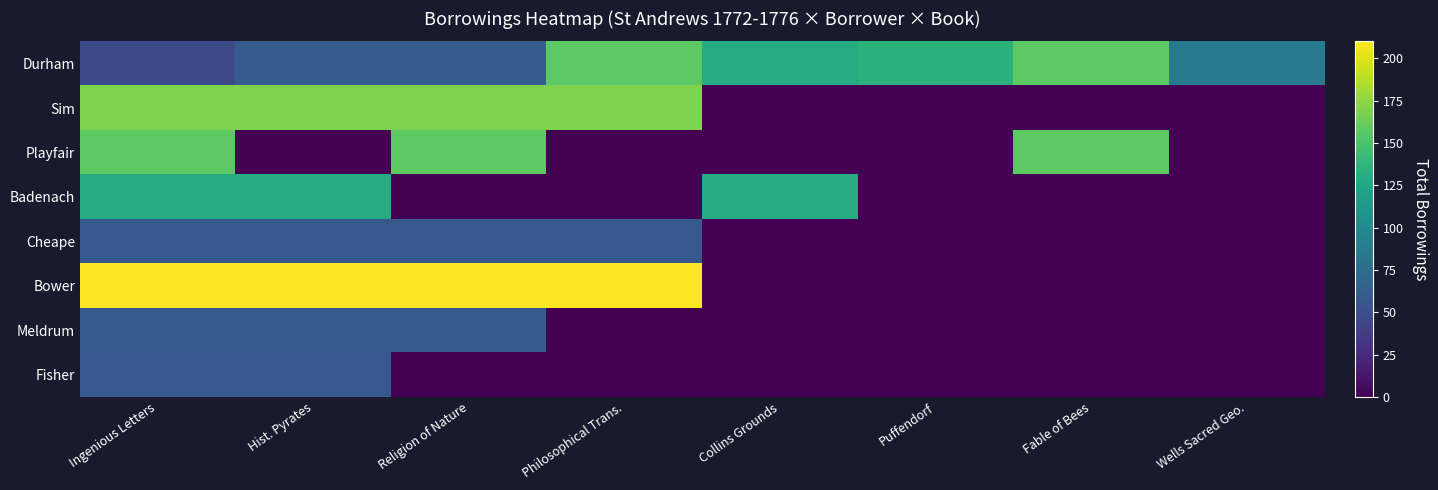

Reading left to right, transcribe all the data shown in this chart.

Durham: Ingenious Letters=47	Hist. Pyrates=60	Religion of Nature=60	Philosophical Trans.=157	Collins Grounds=129	Puffendorf=135	Fable of Bees=157	Wells Sacred Geo.=86
Sim: Ingenious Letters=169	Hist. Pyrates=169	Religion of Nature=169	Philosophical Trans.=169	Collins Grounds=0	Puffendorf=0	Fable of Bees=0	Wells Sacred Geo.=0
Playfair: Ingenious Letters=157	Hist. Pyrates=0	Religion of Nature=157	Philosophical Trans.=0	Collins Grounds=0	Puffendorf=0	Fable of Bees=157	Wells Sacred Geo.=0
Badenach: Ingenious Letters=129	Hist. Pyrates=129	Religion of Nature=0	Philosophical Trans.=0	Collins Grounds=129	Puffendorf=0	Fable of Bees=0	Wells Sacred Geo.=0
Cheape: Ingenious Letters=58	Hist. Pyrates=58	Religion of Nature=58	Philosophical Trans.=58	Collins Grounds=0	Puffendorf=0	Fable of Bees=0	Wells Sacred Geo.=0
Bower: Ingenious Letters=210	Hist. Pyrates=210	Religion of Nature=210	Philosophical Trans.=210	Collins Grounds=0	Puffendorf=0	Fable of Bees=0	Wells Sacred Geo.=0
Meldrum: Ingenious Letters=60	Hist. Pyrates=60	Religion of Nature=60	Philosophical Trans.=0	Collins Grounds=0	Puffendorf=0	Fable of Bees=0	Wells Sacred Geo.=0
Fisher: Ingenious Letters=58	Hist. Pyrates=58	Religion of Nature=0	Philosophical Trans.=0	Collins Grounds=0	Puffendorf=0	Fable of Bees=0	Wells Sacred Geo.=0